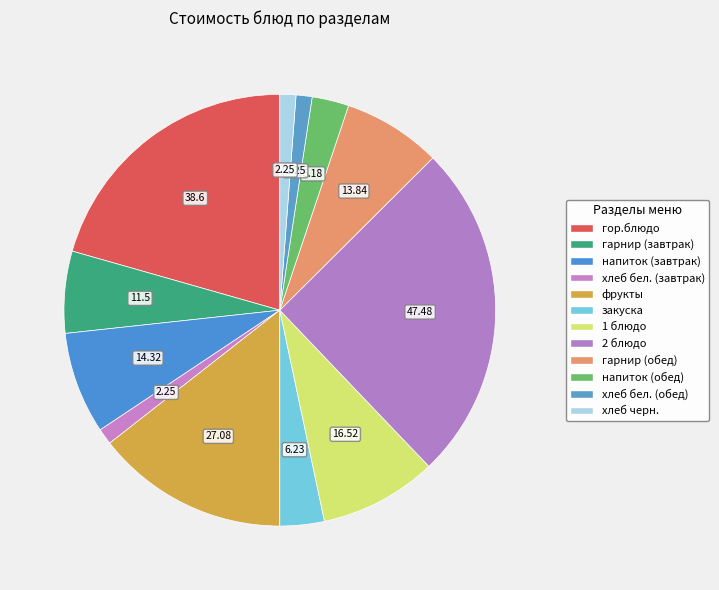

To the nearest percent, what portion does гарнир (обед) represent?

7%